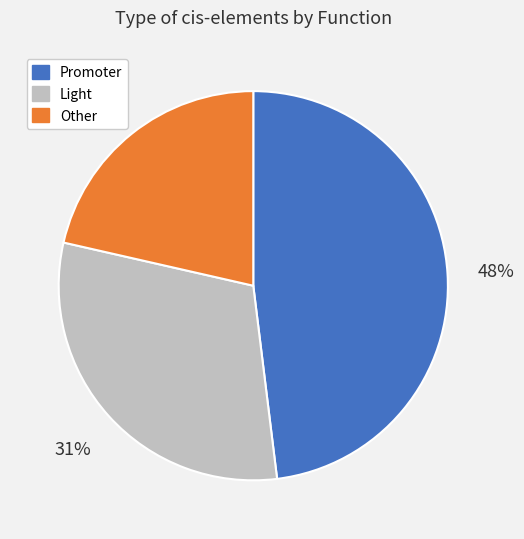

To the nearest percent, what is the difference between the largest and smallest slice percentages?

27%